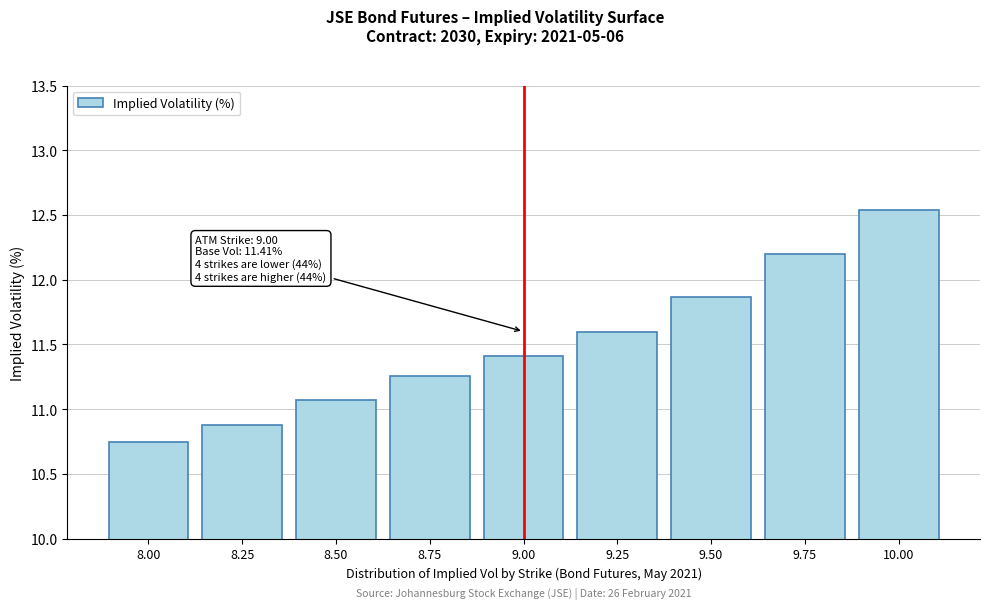

Is it true that the value at 8.25 is 18.4?

False